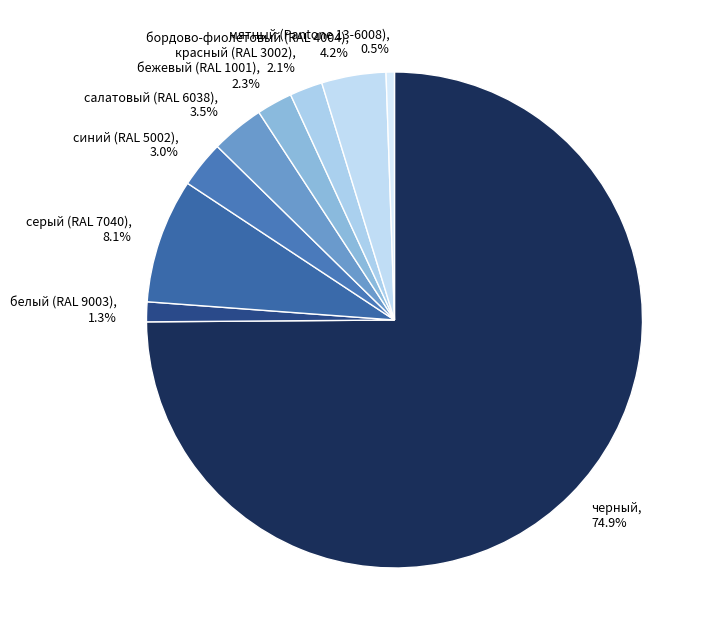

Is the sum of синий (RAL 5002) and черный greater than half?

Yes